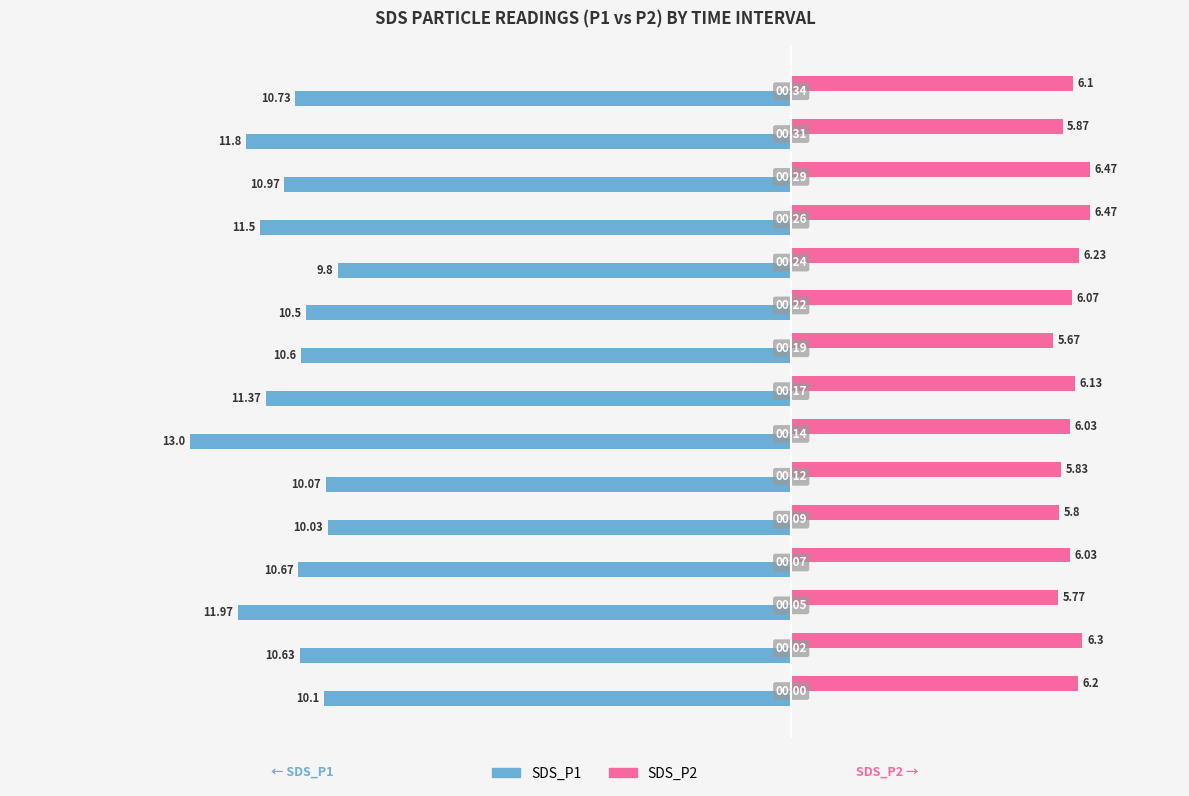

What is the difference between the maximum and minimum values in the SDS_P1 series?

3.2